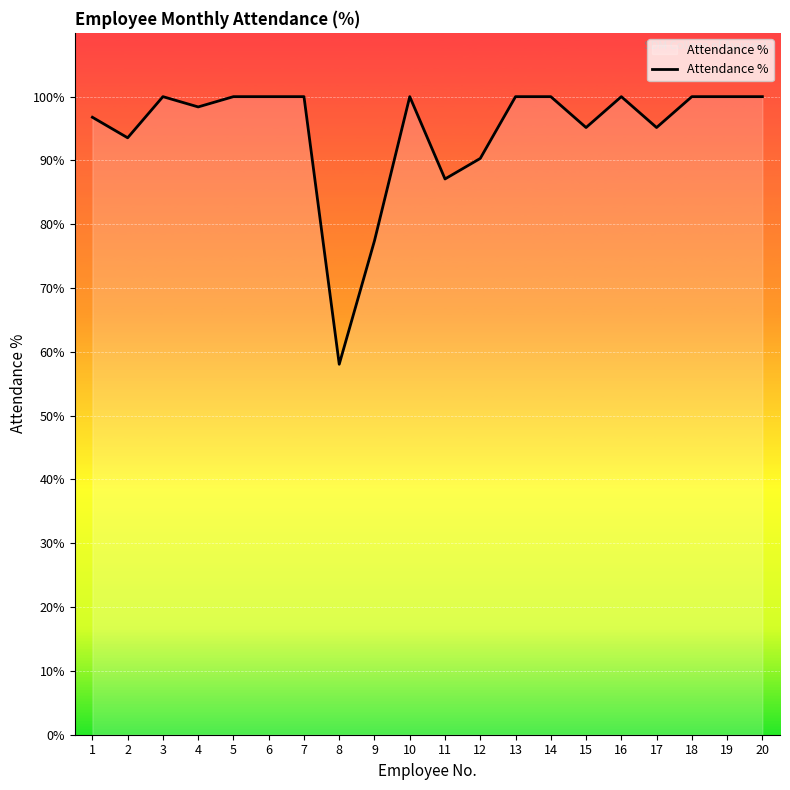

What is the difference between the values at 4 and 2?

4.8